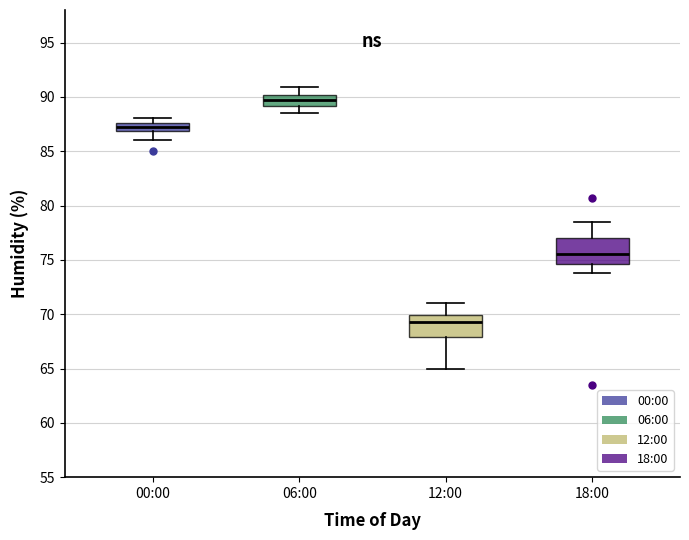

Which box has the highest median line?

06:00